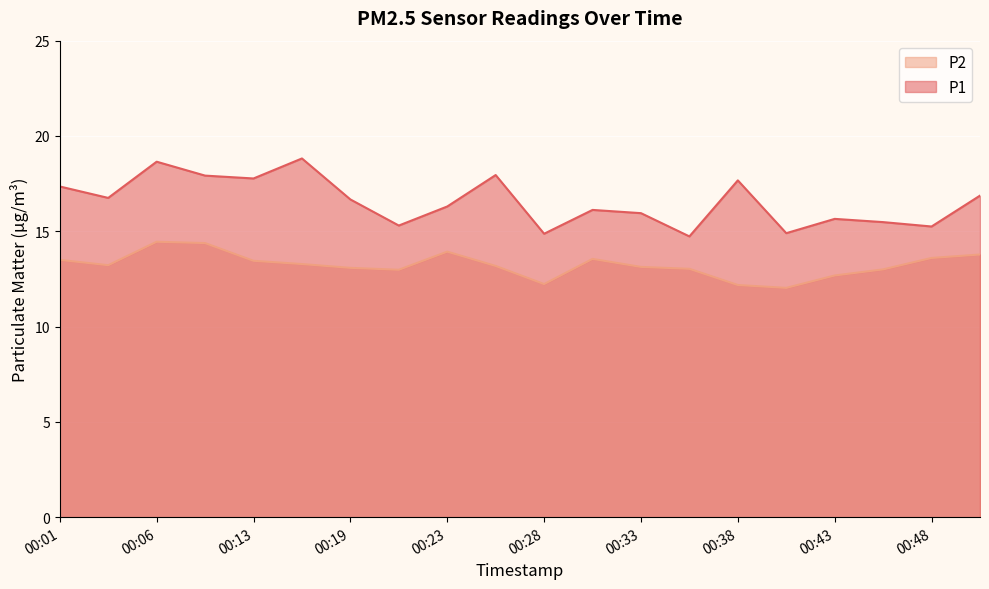

True or false: P2 and P1 cross at least once.

False